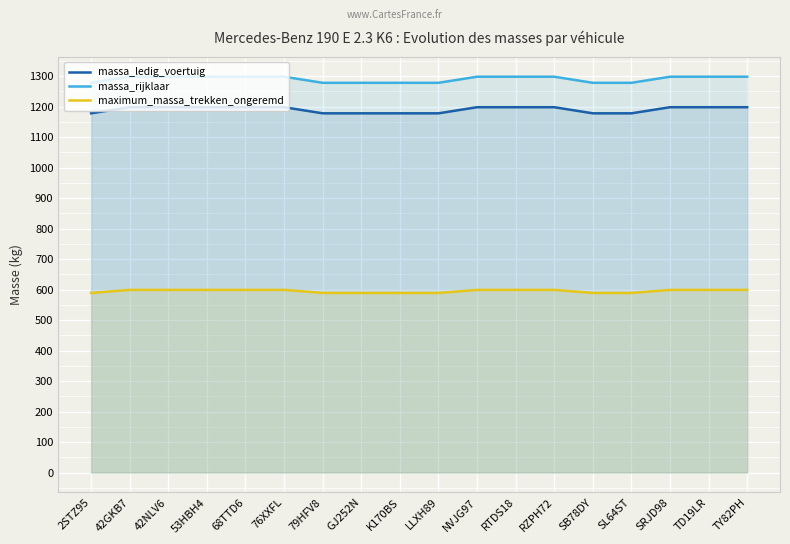

Reading right to left, what are all the values shown in this chart?

massa_ledig_voertuig: TY82PH=1198	TD19LR=1198	SRJD98=1198	SL64ST=1178	SB78DY=1178	RZPH72=1198	RTDS18=1198	NVJG97=1198	LLXH89=1178	K170BS=1178	GJ252N=1178	79HFV8=1178	76XXFL=1198	68TTD6=1198	53HBH4=1198	42NLV6=1198	42GKB7=1198	2STZ95=1178
massa_rijklaar: TY82PH=1298	TD19LR=1298	SRJD98=1298	SL64ST=1278	SB78DY=1278	RZPH72=1298	RTDS18=1298	NVJG97=1298	LLXH89=1278	K170BS=1278	GJ252N=1278	79HFV8=1278	76XXFL=1298	68TTD6=1298	53HBH4=1298	42NLV6=1298	42GKB7=1298	2STZ95=1278
maximum_massa_trekken_ongeremd: TY82PH=599	TD19LR=599	SRJD98=599	SL64ST=589	SB78DY=589	RZPH72=599	RTDS18=599	NVJG97=599	LLXH89=589	K170BS=589	GJ252N=589	79HFV8=589	76XXFL=599	68TTD6=599	53HBH4=599	42NLV6=599	42GKB7=599	2STZ95=589